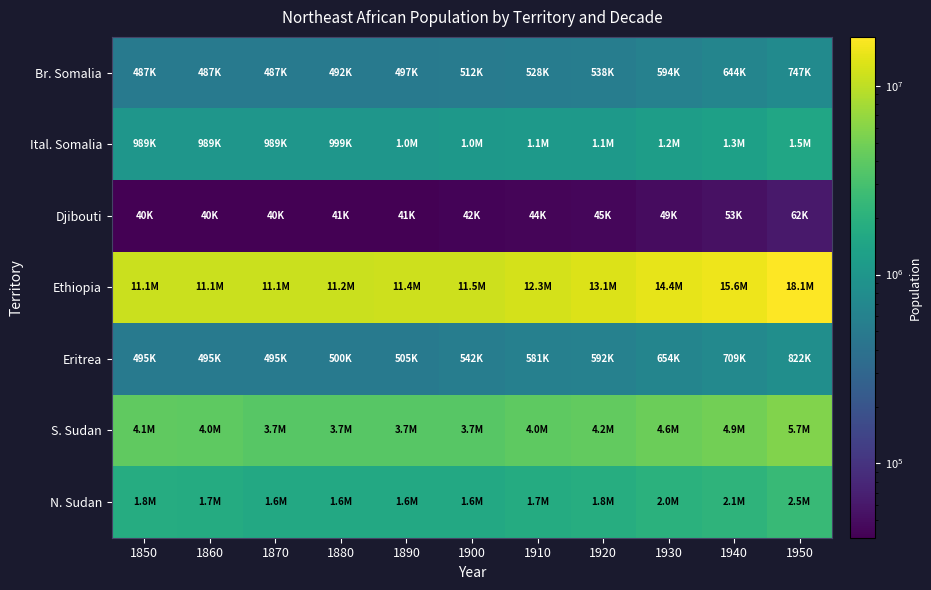

At 1880, list the series in order from smallest to largest.

Djibouti, Br. Somalia, Eritrea, Ital. Somalia, N. Sudan, S. Sudan, Ethiopia